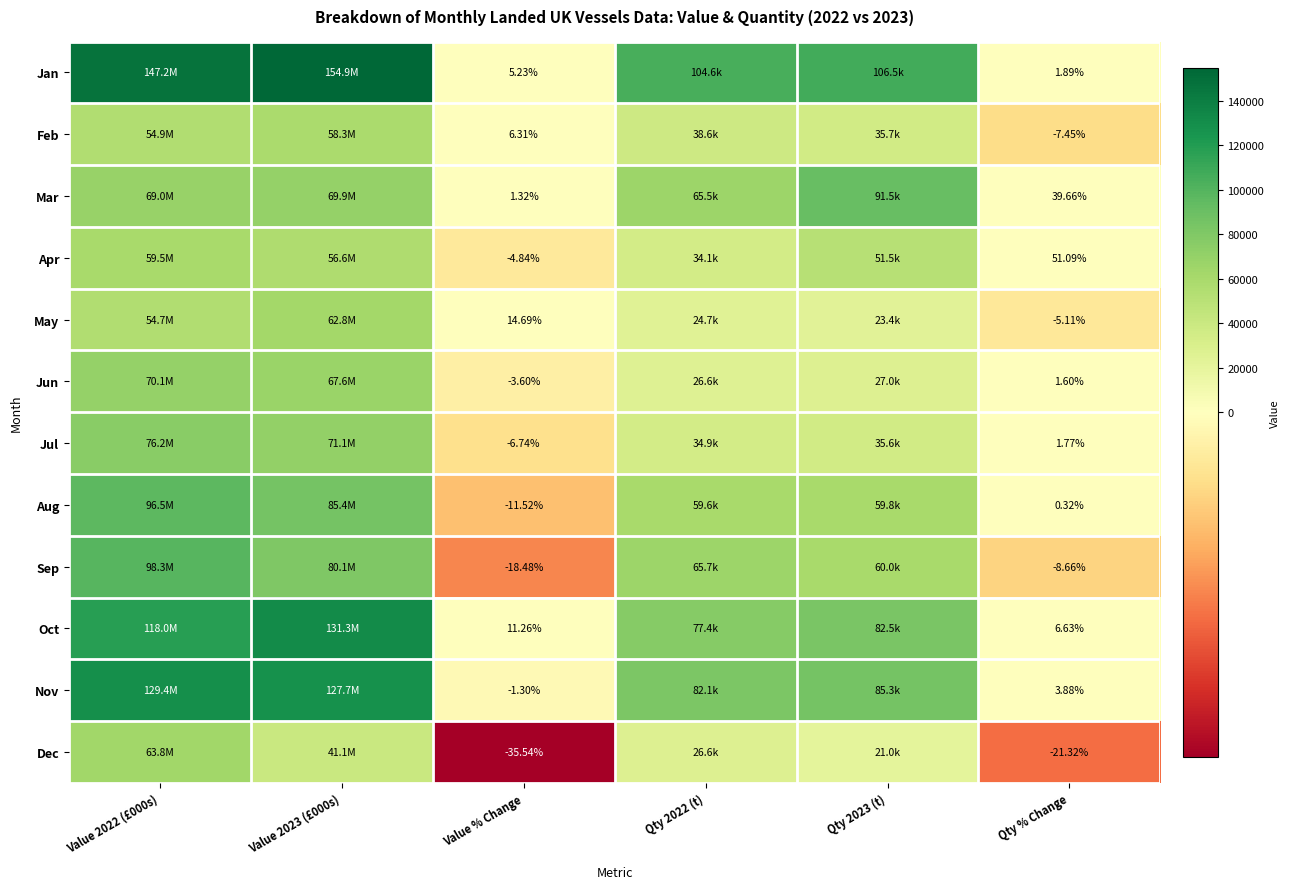

At Qty % Change, list the series in order from smallest to largest.

Dec, Sep, Feb, May, Aug, Jun, Jul, Jan, Nov, Oct, Mar, Apr